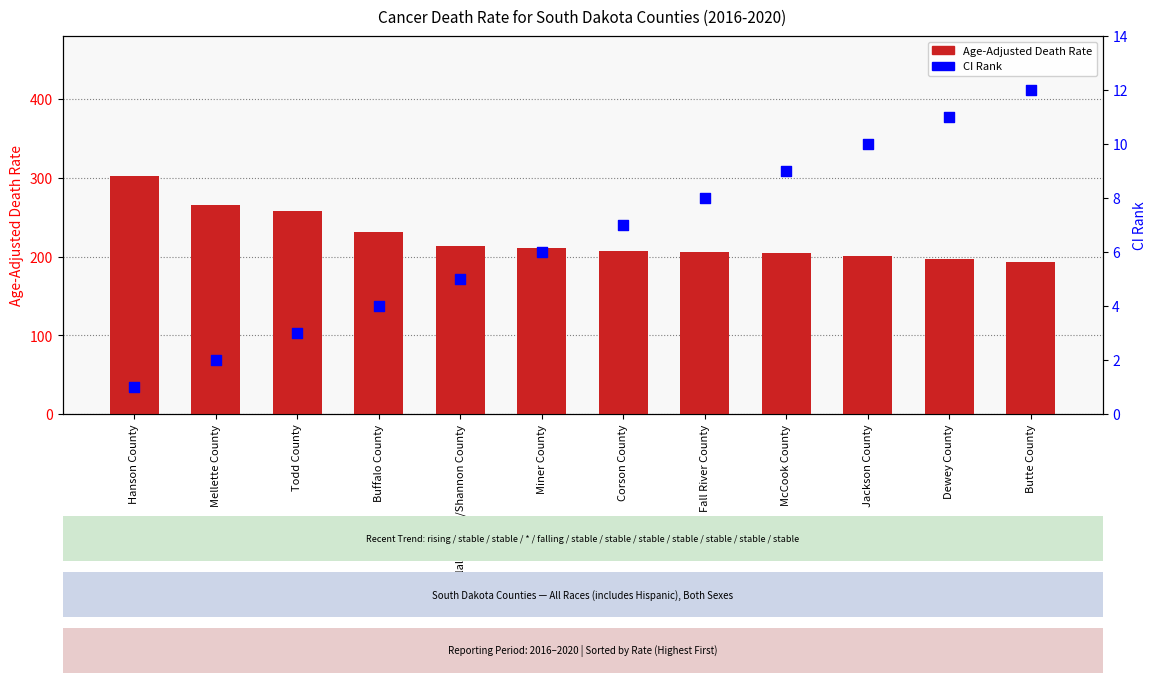

At how many categories does at least one series exceed 92?

12